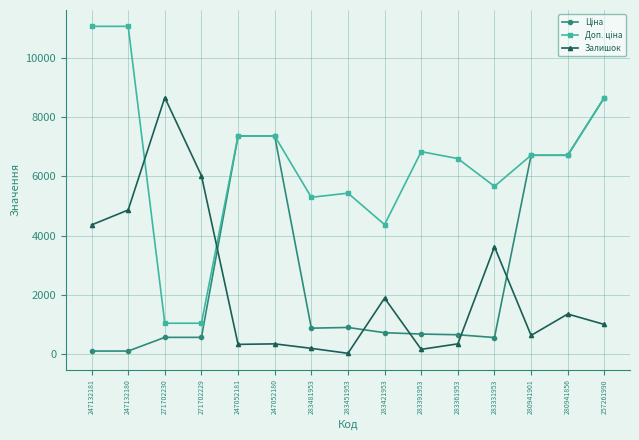

What is the difference between the highest and lowest values at 247052180?

7007.9